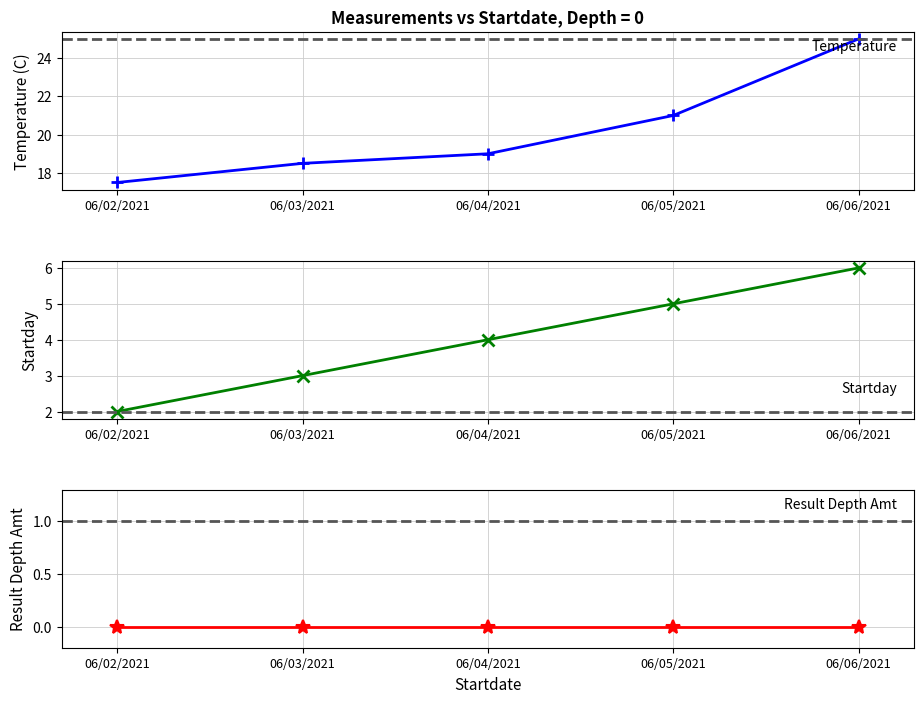

What is the lowest value of the Temperature series?

17.5